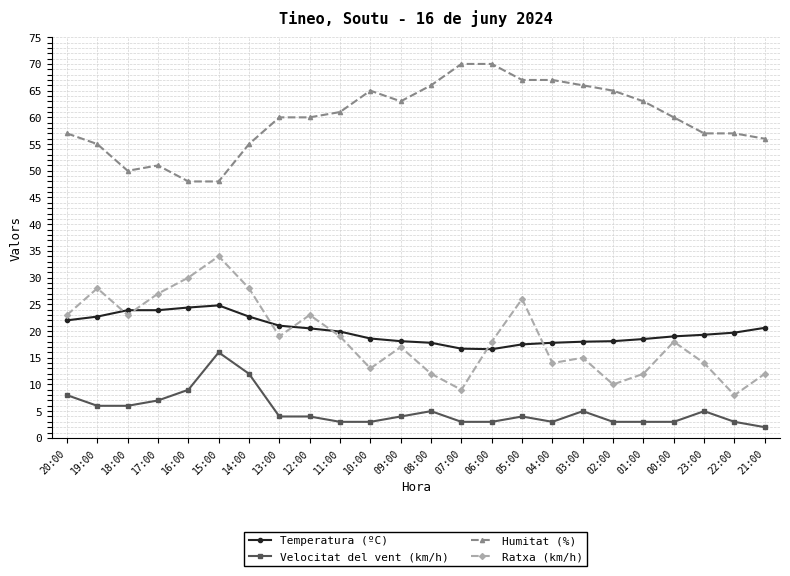

What is the sum of the Humitat (%) values at 04:00 and 03:00?

133.0